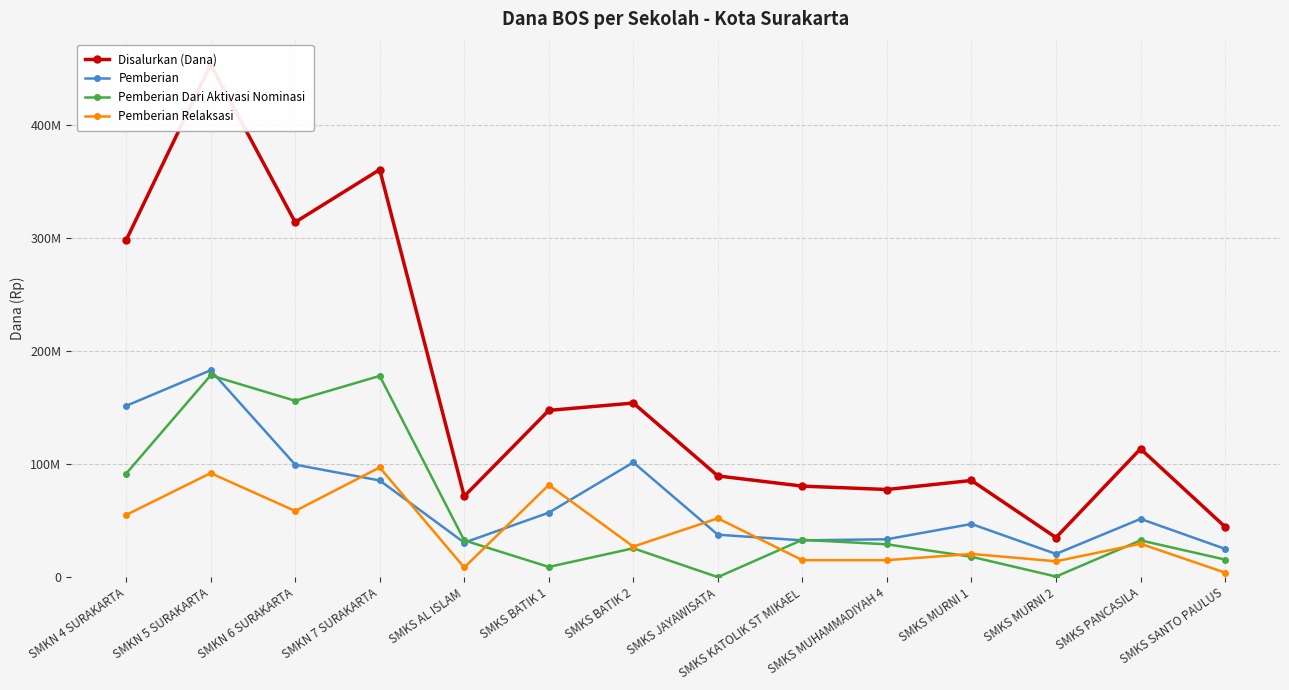

Where does the Disalurkan (Dana) series first go above 113500000?

SMKN 4 SURAKARTA